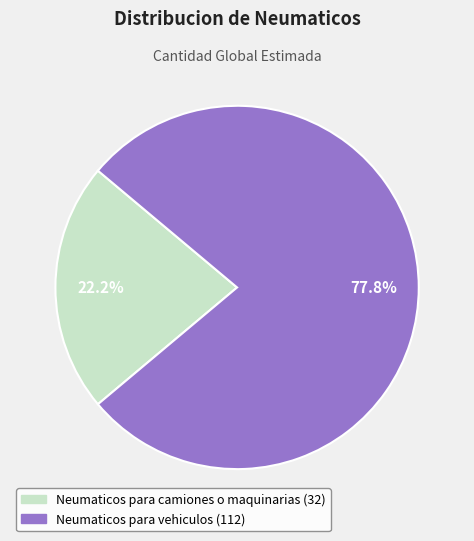

What percentage do Neumaticos para camiones o maquinarias and Neumaticos para vehiculos together represent?

100.0%